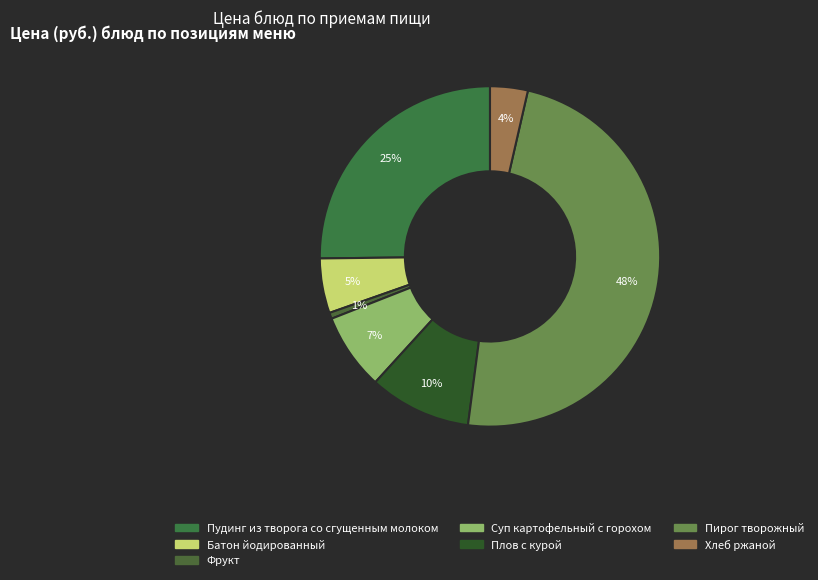

How many segments does this pie chart have?

7